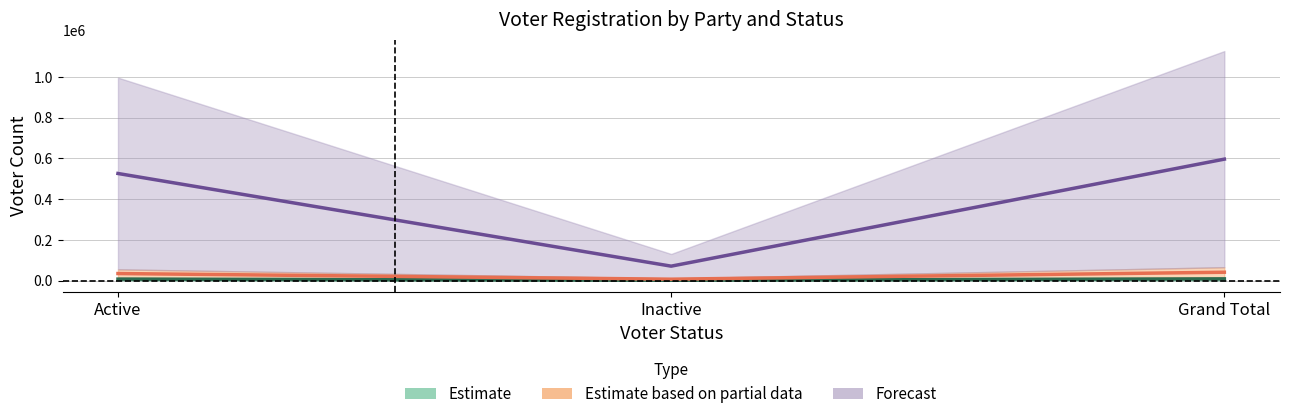

Reading right to left, extract all data points from this chart.

APV: Grand Total=596129.5	Inactive=70460.0	Active=525669.5
CTR: Grand Total=8008.0	Inactive=1184.0	Active=6824.0
DEM: Grand Total=40654.0	Inactive=6433.5	Active=34220.5